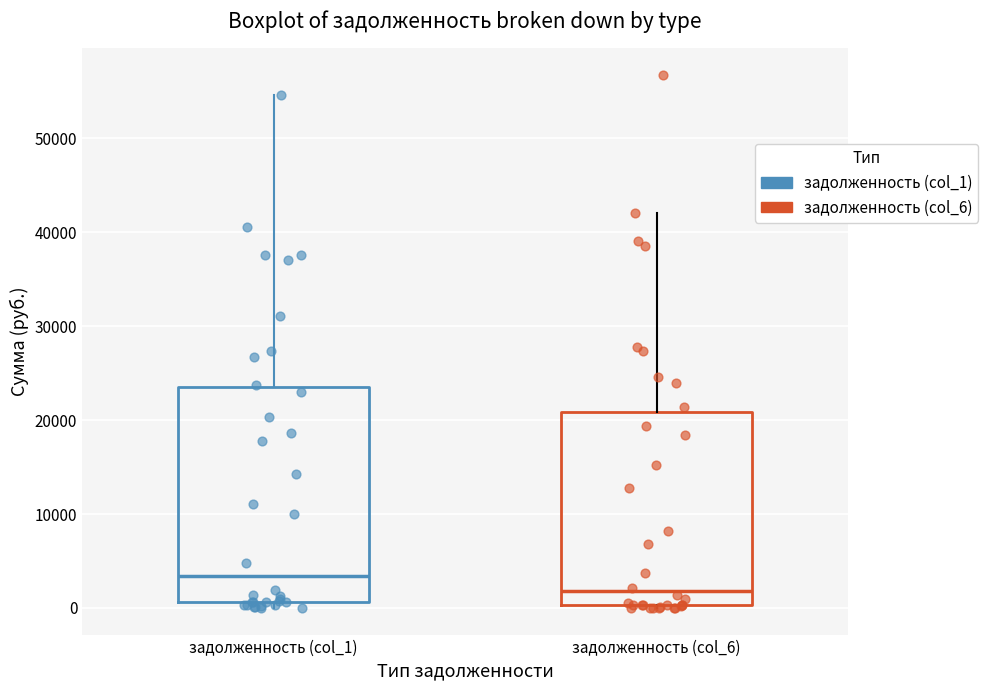

Which box is the tallest, from its lower edge to its upper edge?

задолженность (col_1)